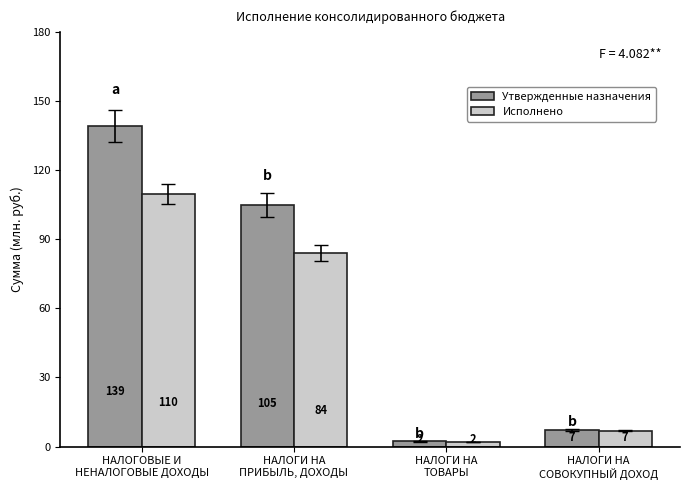

What is the difference between the second highest and second lowest values in the Утвержденные назначения series?

97.9